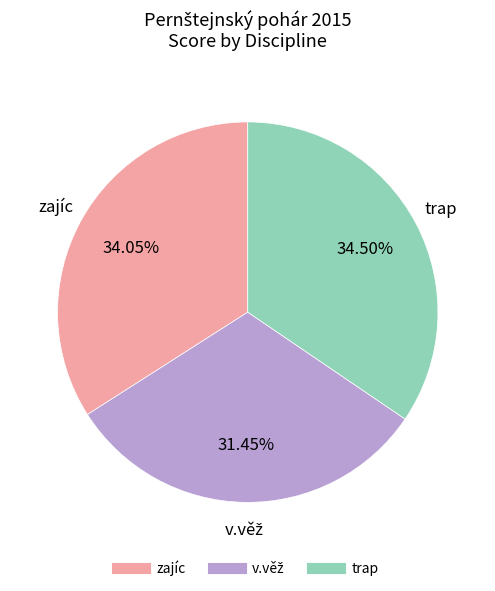

Approximately how many times larger is the value at zajíc compared to trap?

1.0